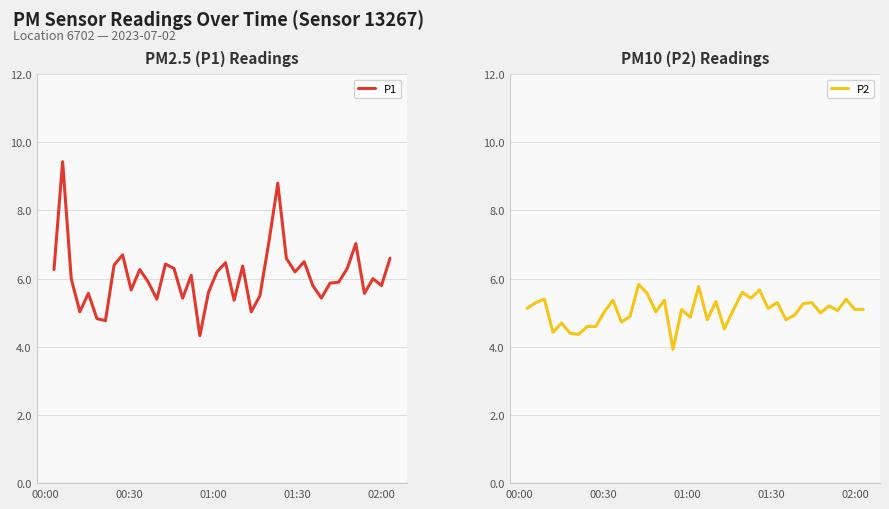

Does the chart have visible grid lines?

Yes